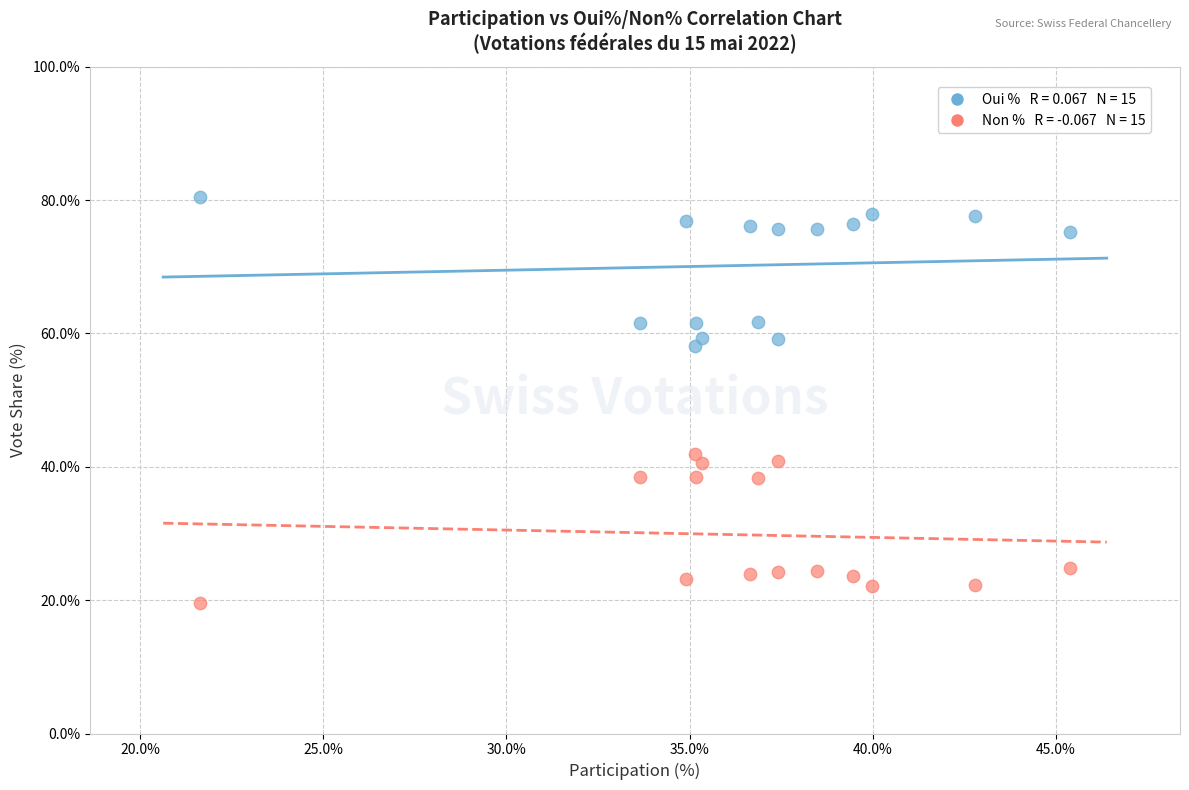

Across all data points, what is the range of X values (max minus min)?

23.8